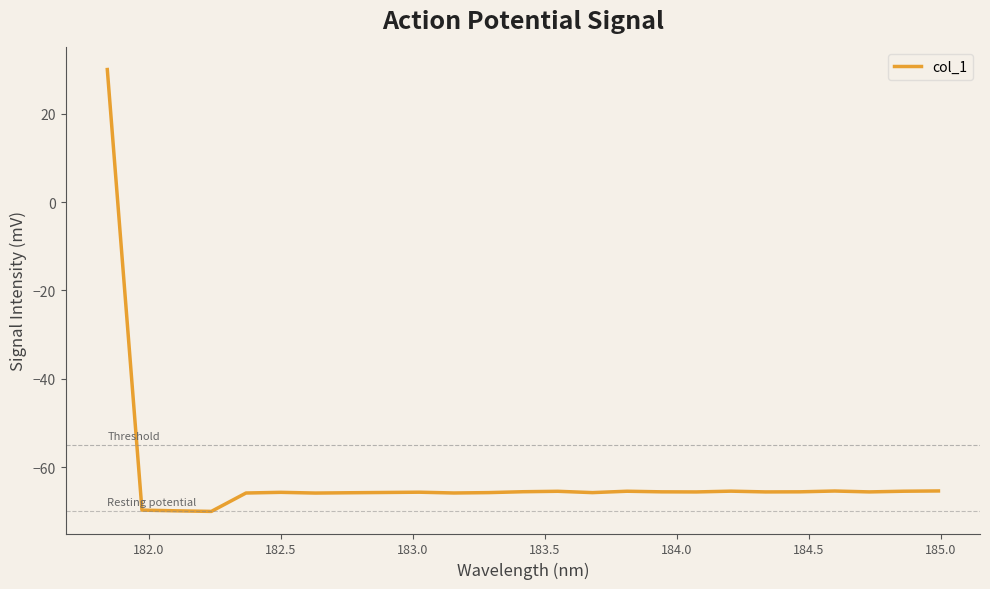

What is the difference between the maximum and minimum values?

100.0